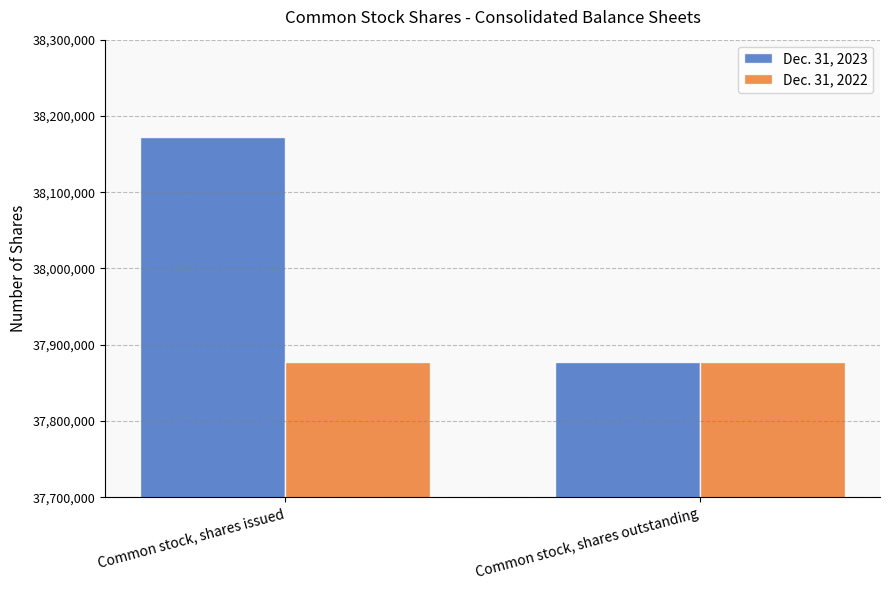

At Common stock, shares issued, list the series in order from largest to smallest.

Dec. 31, 2023, Dec. 31, 2022